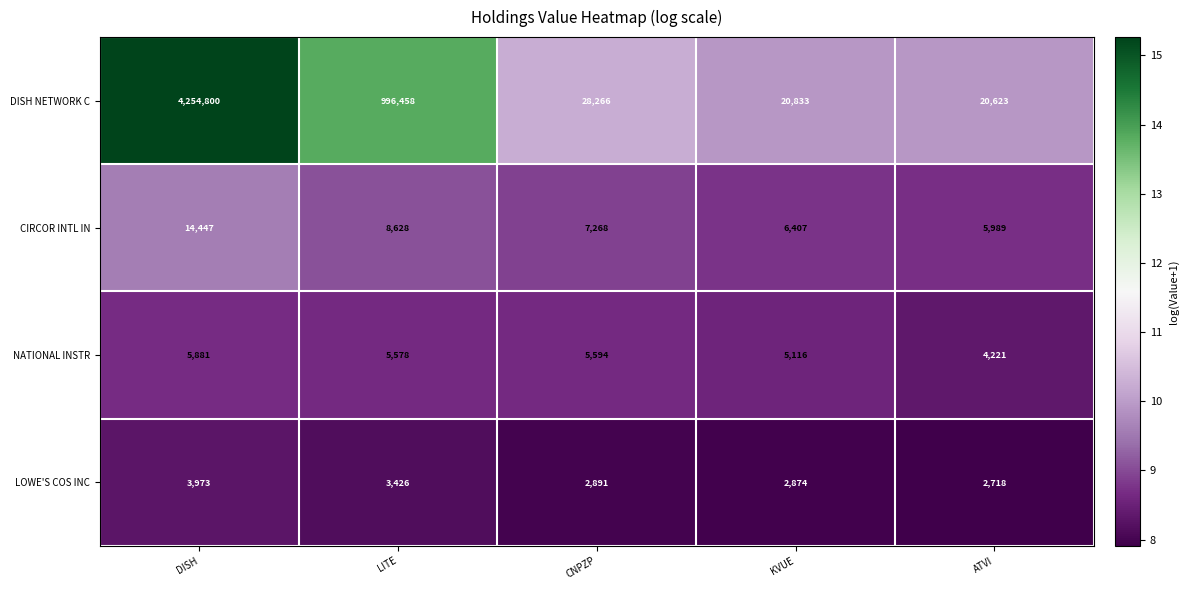

What is the difference between the highest and lowest values at LITE?

993032